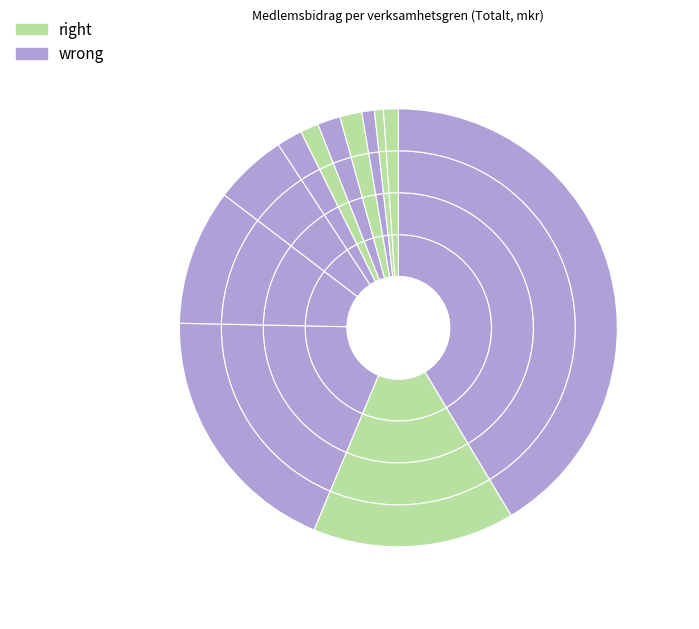

To the nearest percent, what portion does Räddningstjänst represent?

41%